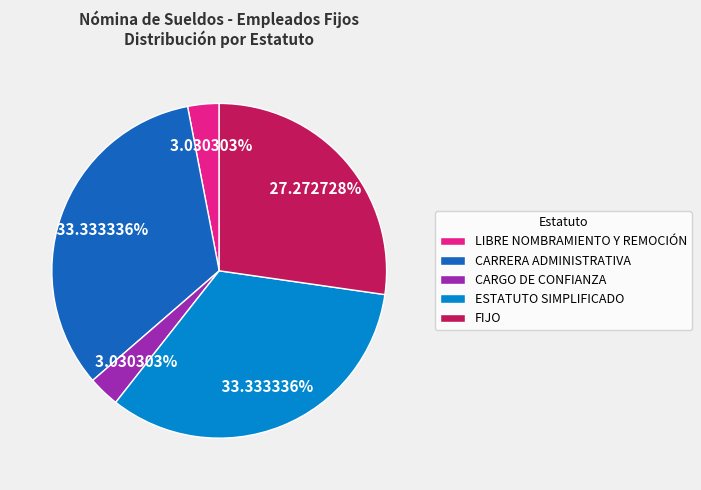

Which has a higher value, ESTATUTO SIMPLIFICADO or LIBRE NOMBRAMIENTO Y REMOCIÓN?

ESTATUTO SIMPLIFICADO